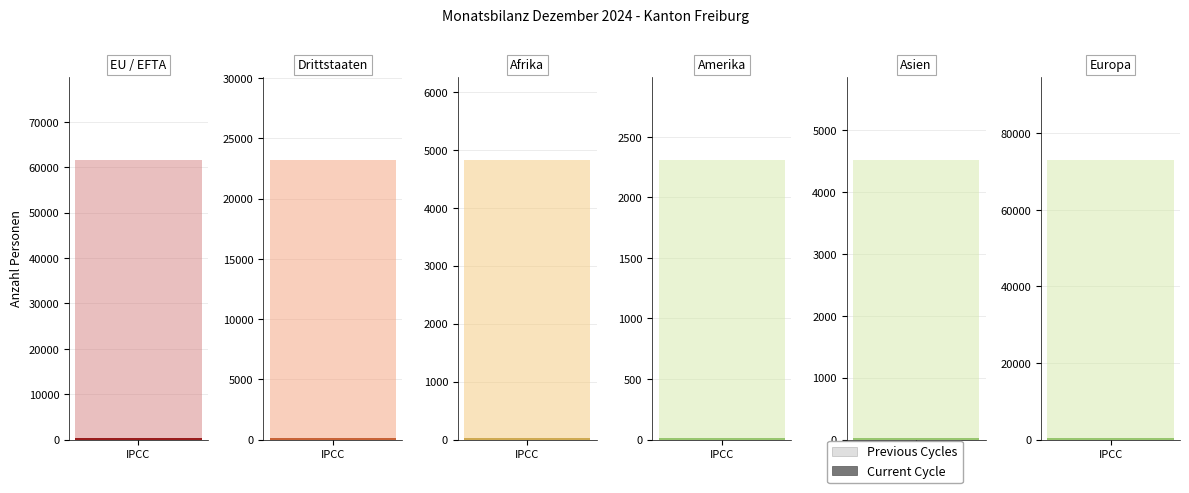

What is the maximum value shown in the chart?

73051